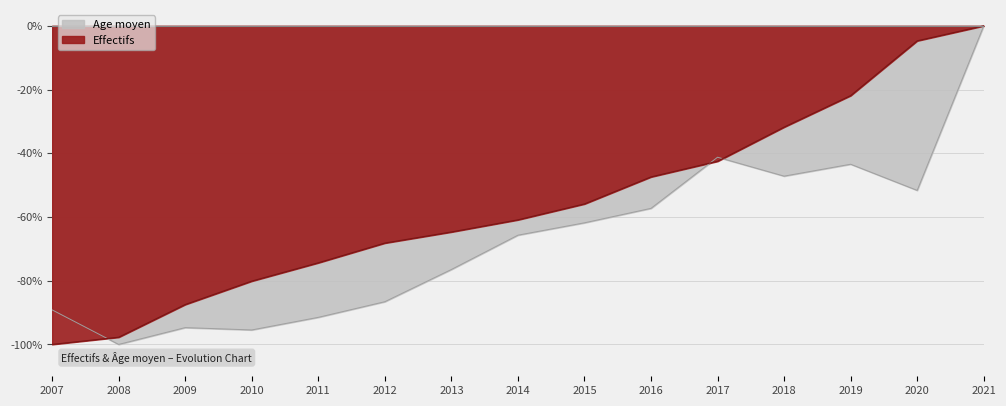

In Age moyen, how many points are higher than both neighbors (excluding endpoints)?

3